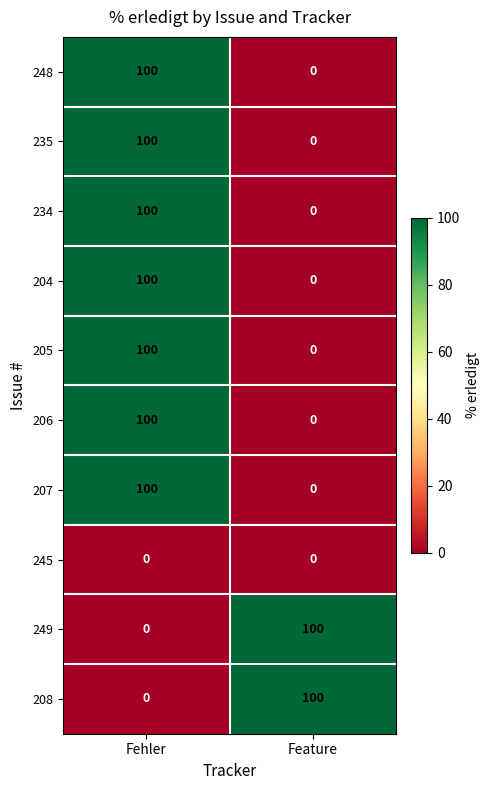

The value of 208 at Fehler is -60. True or false?

False